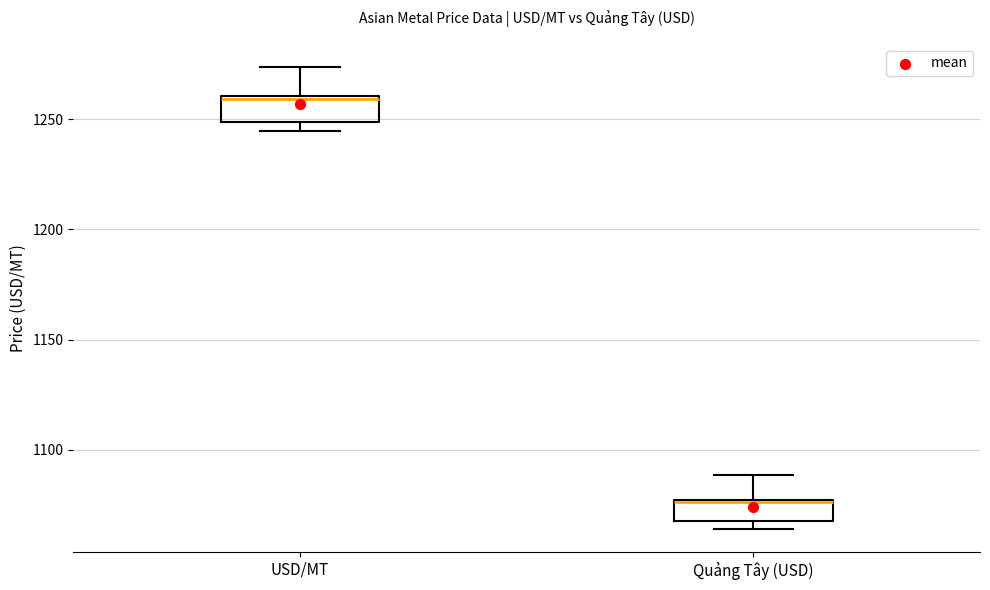

Which box has the highest median line?

USD/MT